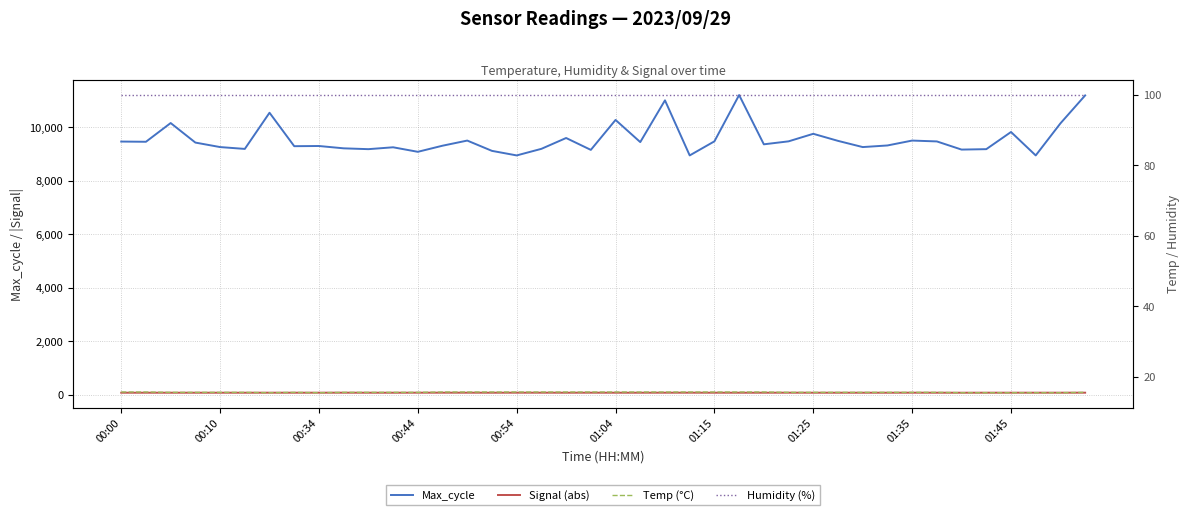

What is the value of the Max_cycle point at the 31st from the left?

9256.0